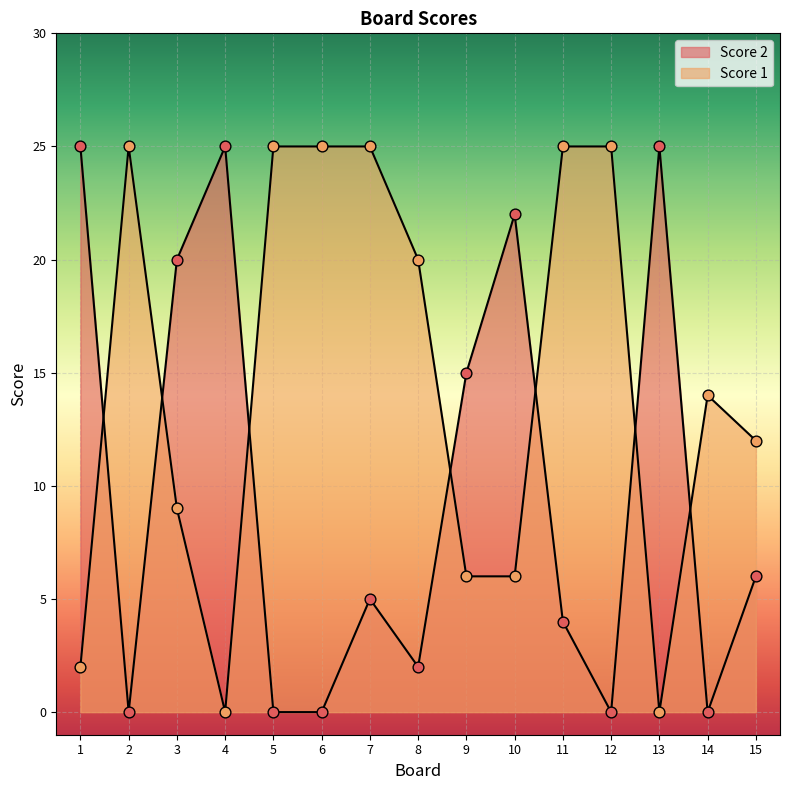

Is the value of Score 2 at 3 greater than the value of Score 1 at 8?

No